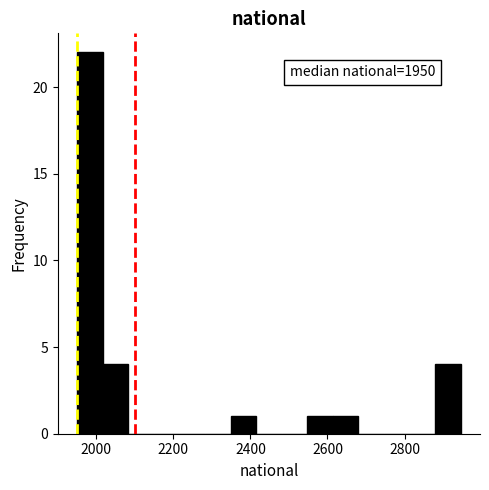

Around what value on the x-axis is the tallest bar? Give the approximate position of its centre, as read against the axis.

1980